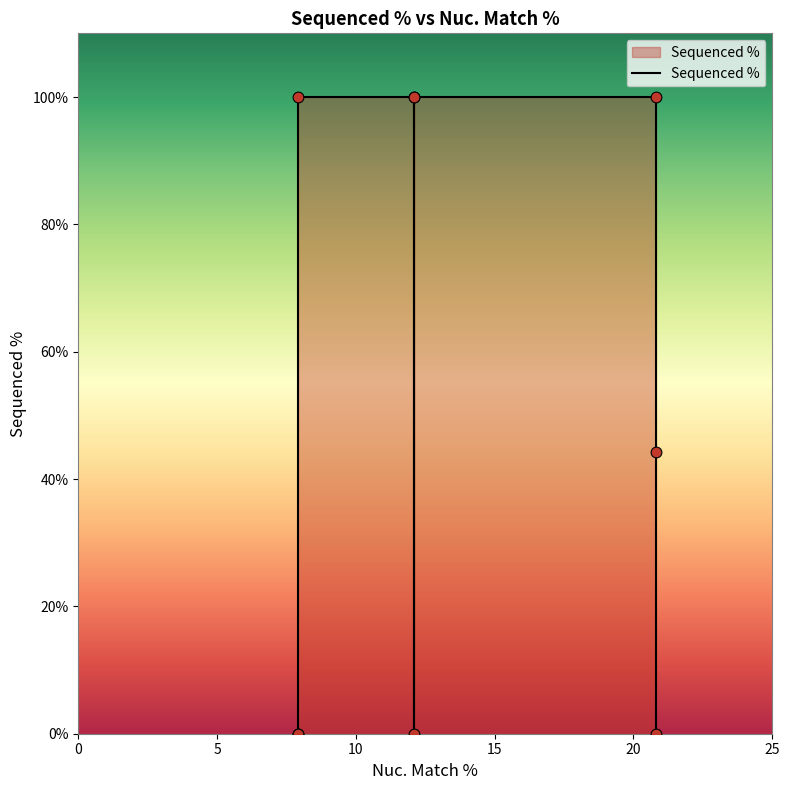

What is the change in value from 12.1 to 7.9?

+100.0